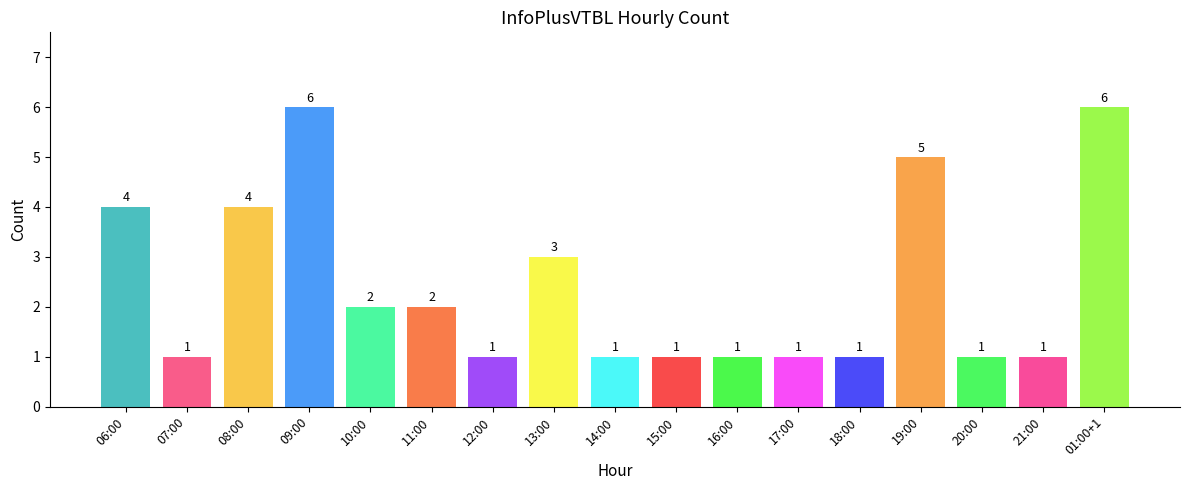

What is the label of the 6th bar from the left?

11:00